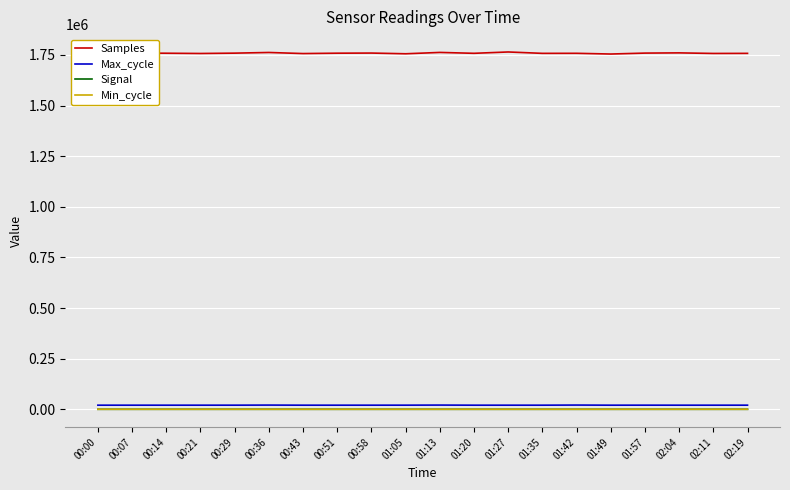

What are all the series names shown in the legend?

Samples, Max_cycle, Signal, Min_cycle